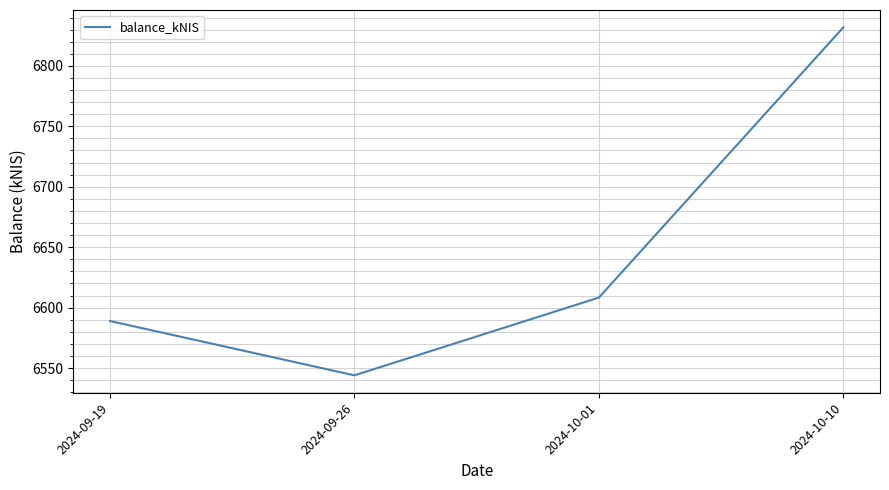

True or false: there are more than 1 points higher than both neighbors.

False